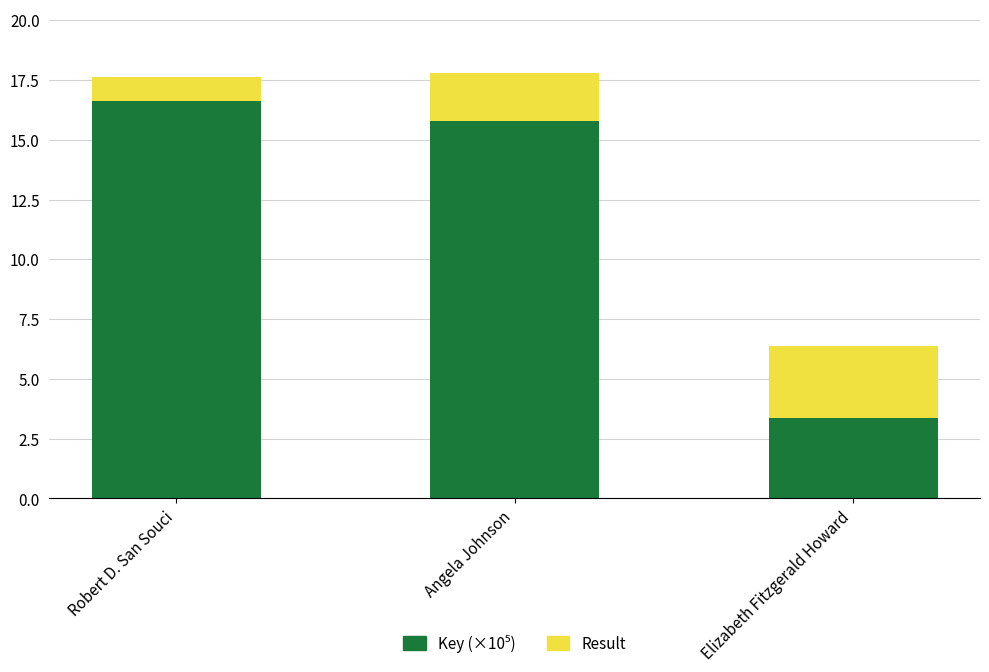

What is the total value across all series at Elizabeth Fitzgerald Howard?

6.4